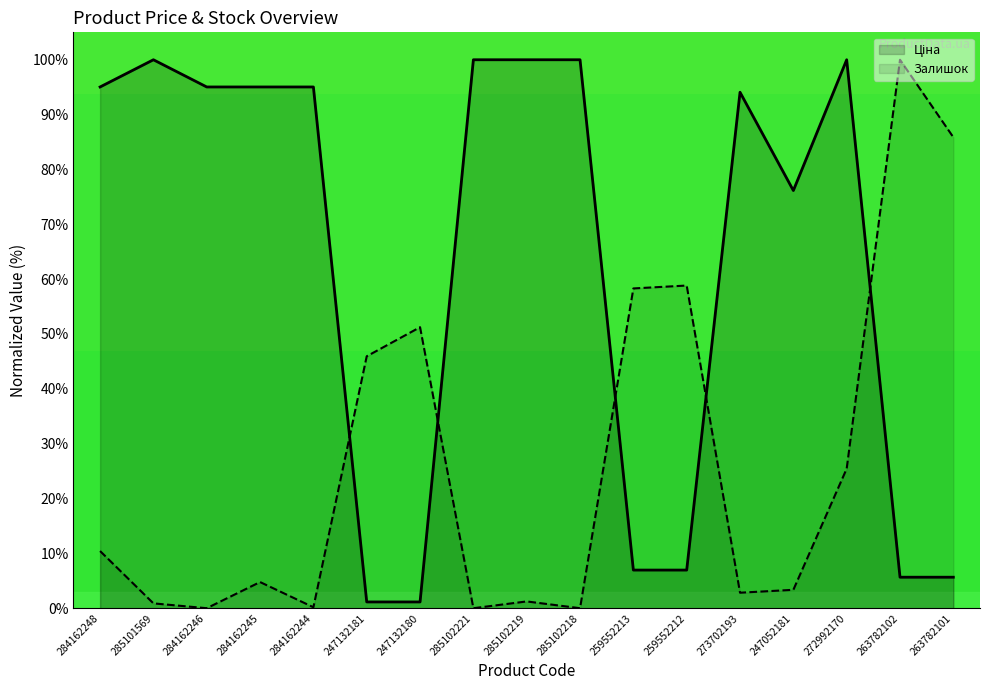

What is the value of the Залишок point at the 12th from the left?

58.8